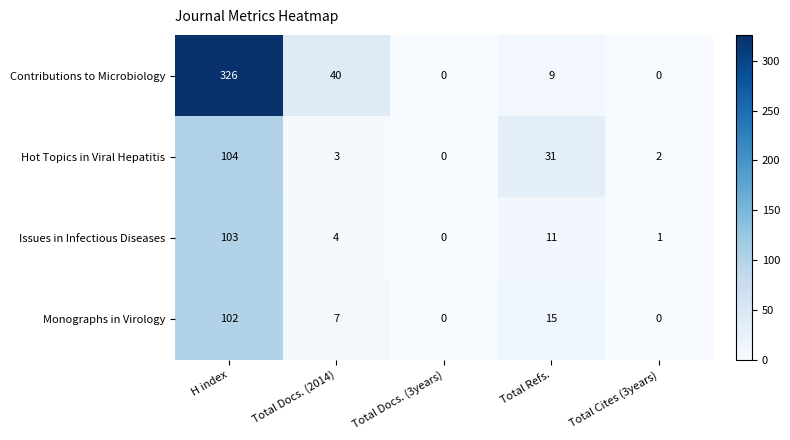

The value of Monographs in Virology at H index is 102. True or false?

True